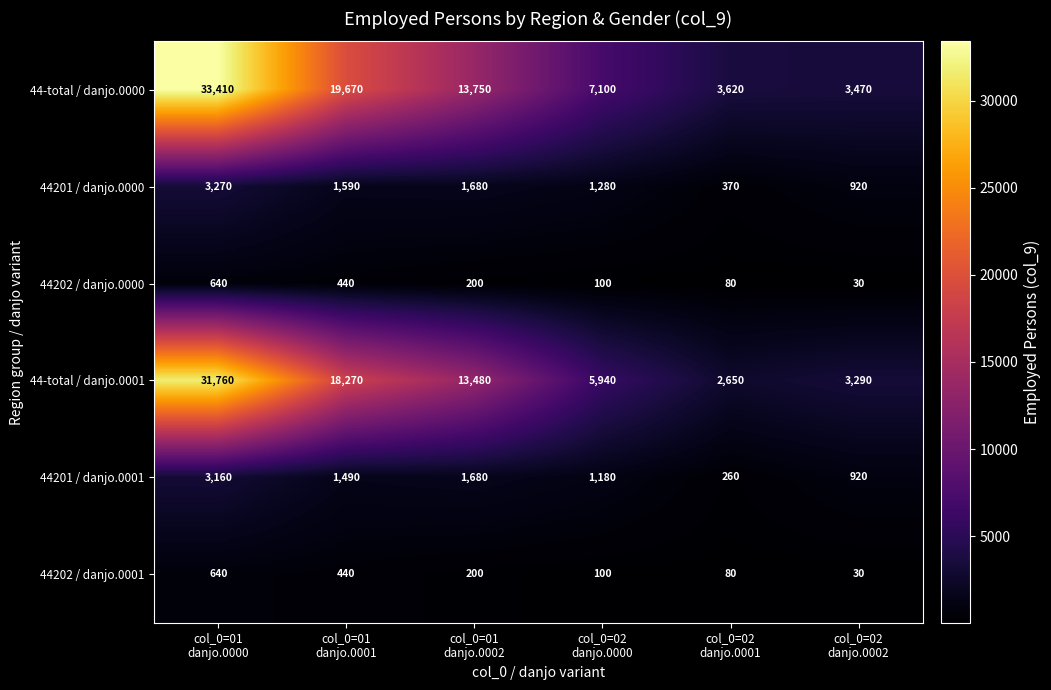

What is the smallest value displayed?

30